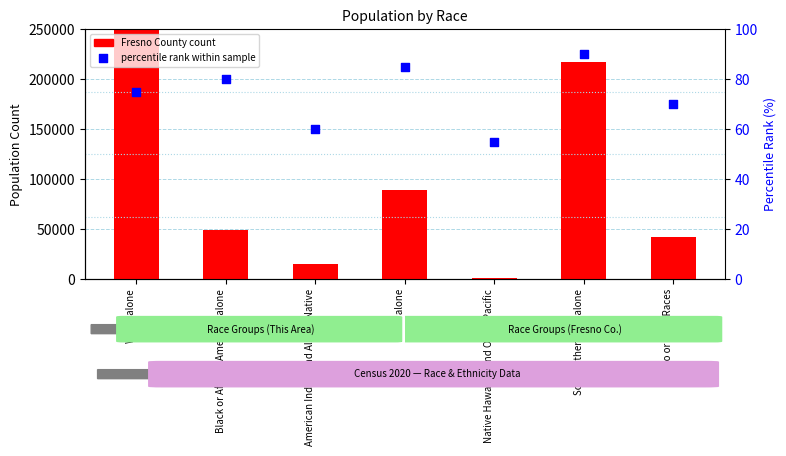

Which series contains the highest Y value?

Fresno County count